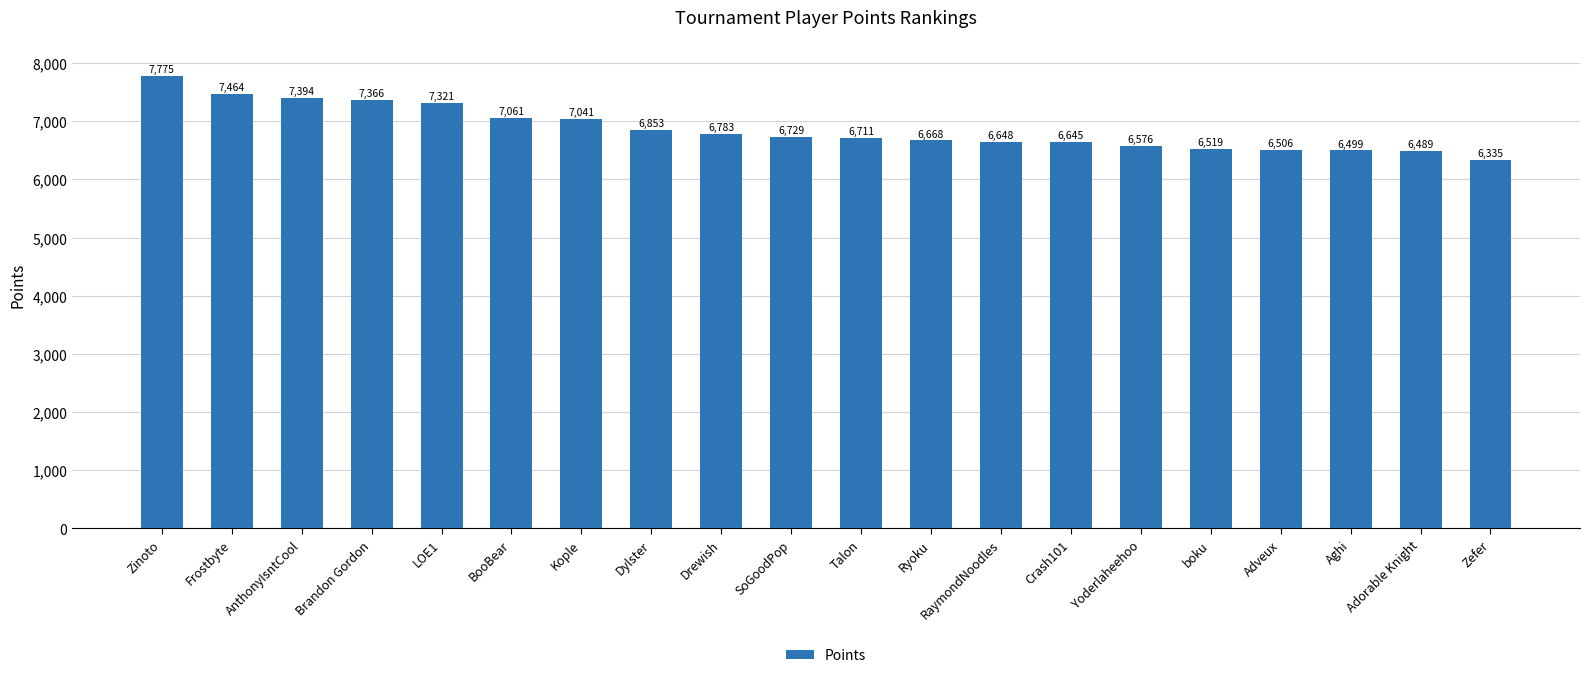

Where does the data first go above 6729?

Zinoto